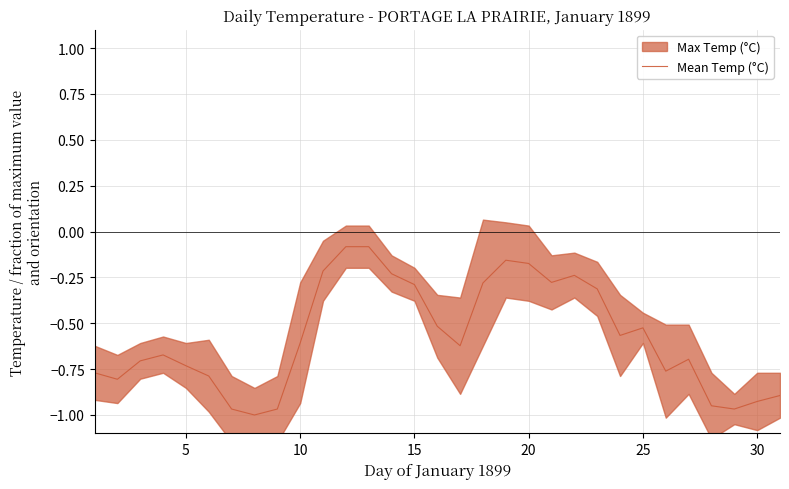

What is the average value?

-0.6